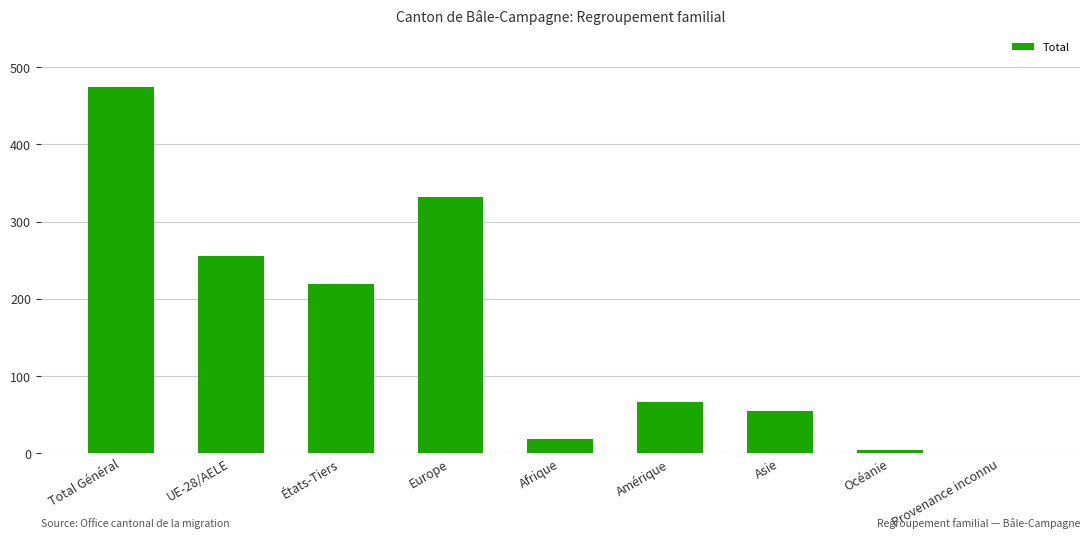

Between Océanie and Total Général, which is larger?

Total Général